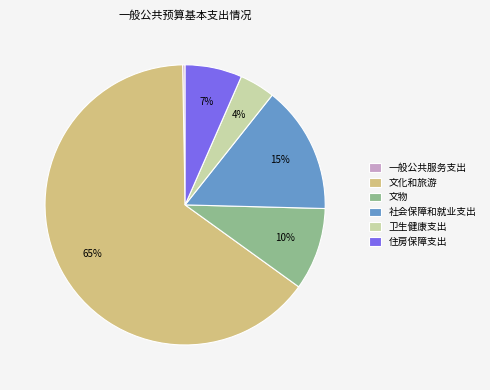

Do 社会保障和就业支出 and 一般公共服务支出 together represent more than half of the pie?

No